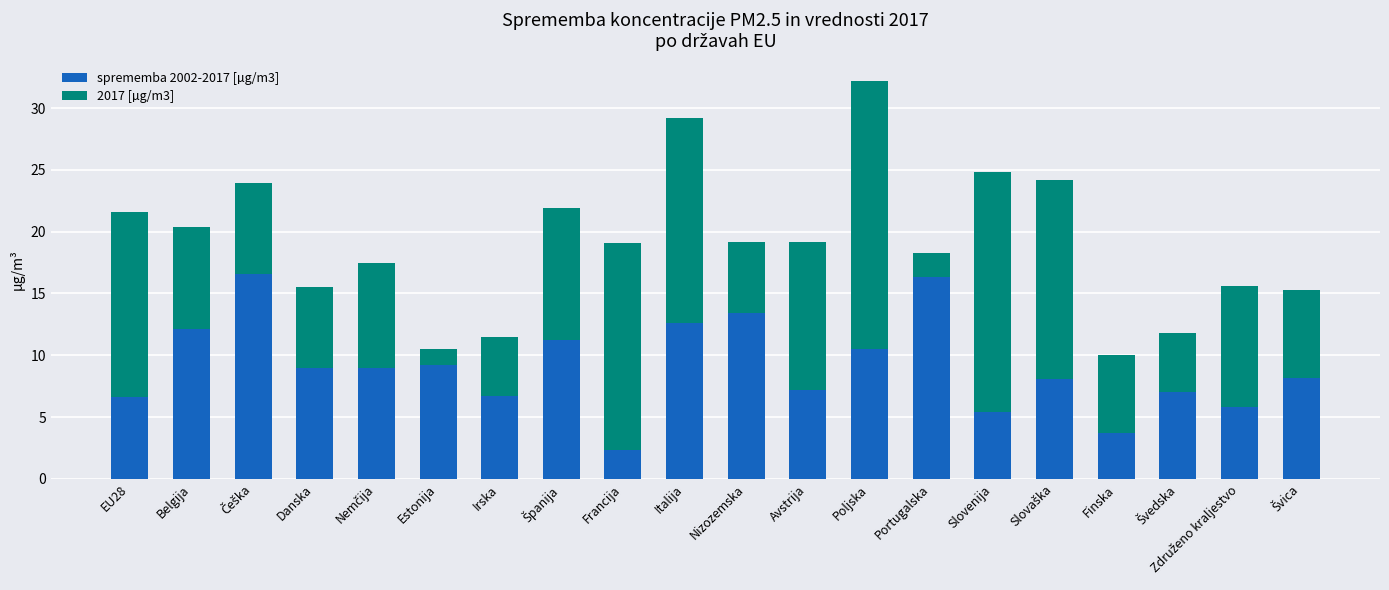

At which category is the sum across all series the highest?

Poljska